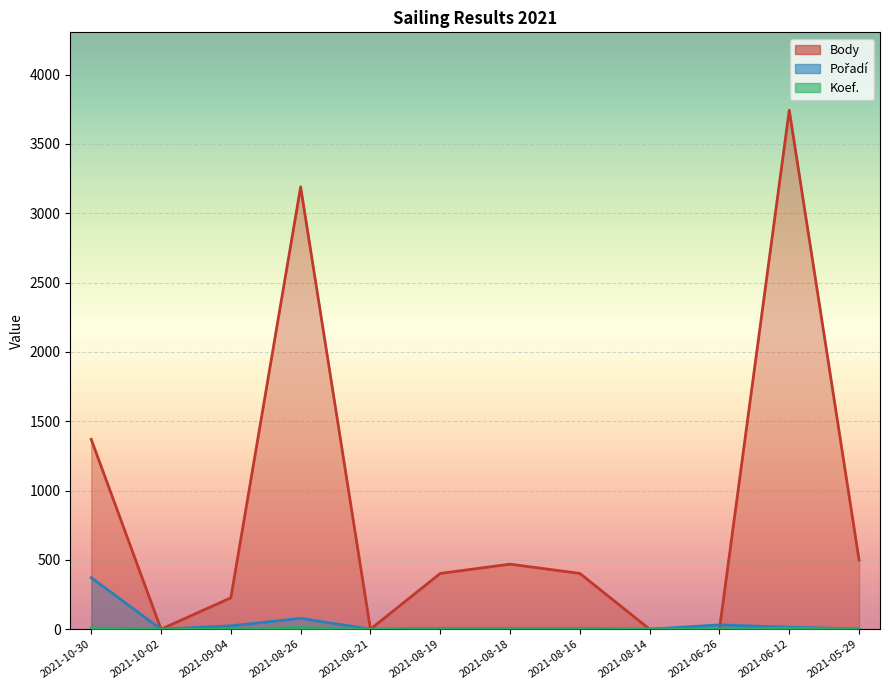

Reading right to left, extract all data points from this chart.

Body: 499	3743	0	0	402	469	402	0	3190	226	0	1369
Pořadí: 2	14	31	0	3	3	4	0	78	24	0	371
Koef.: 1	7	2	0	1	1	1	0	12	1	0	8